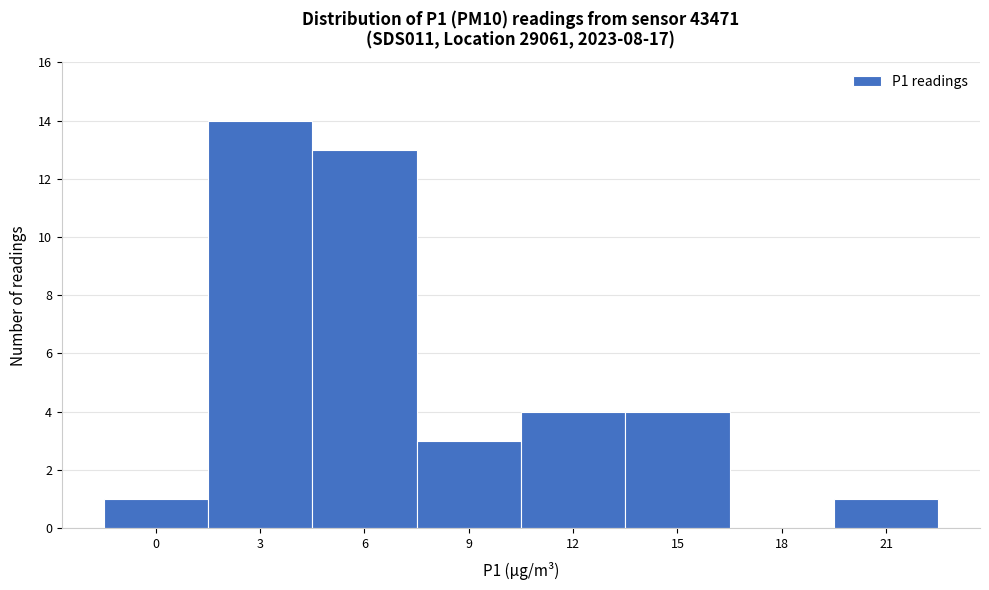

Reading right to left, what are all the values shown in this chart?

21=1	18=0	15=4	12=4	9=3	6=13	3=14	0=1